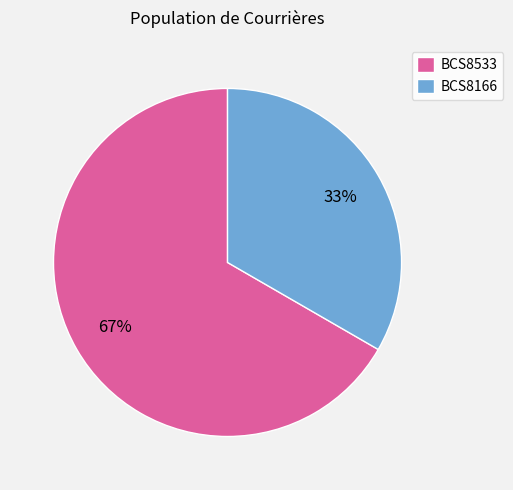

Which slice is the smallest?

BCS8166